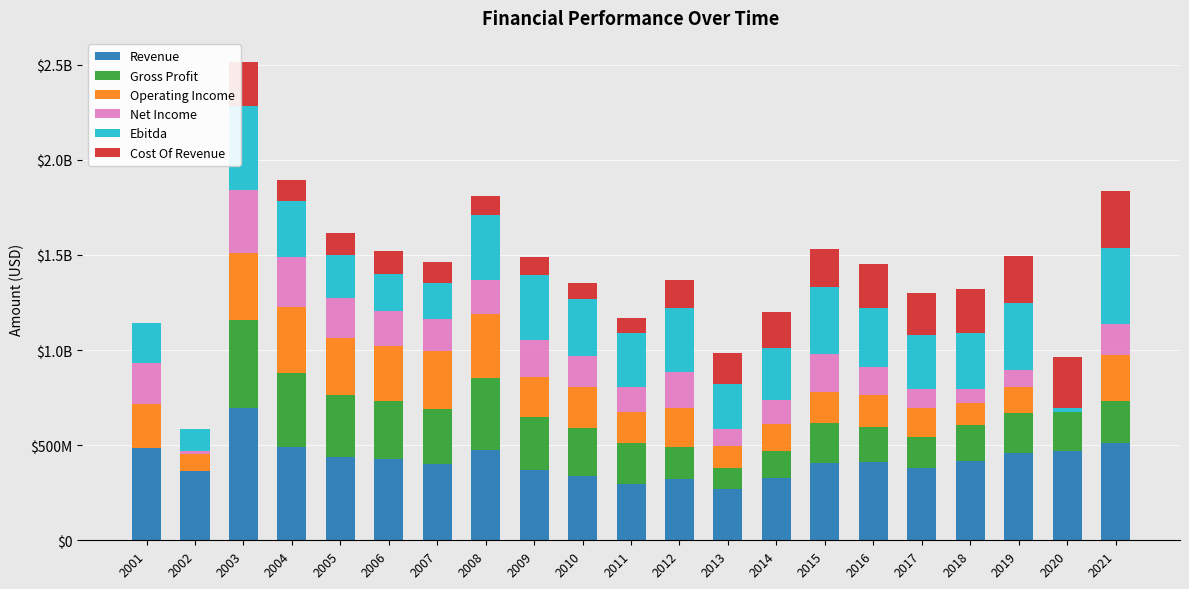

What is the difference between the maximum and minimum values in the Gross Profit series?

464546000